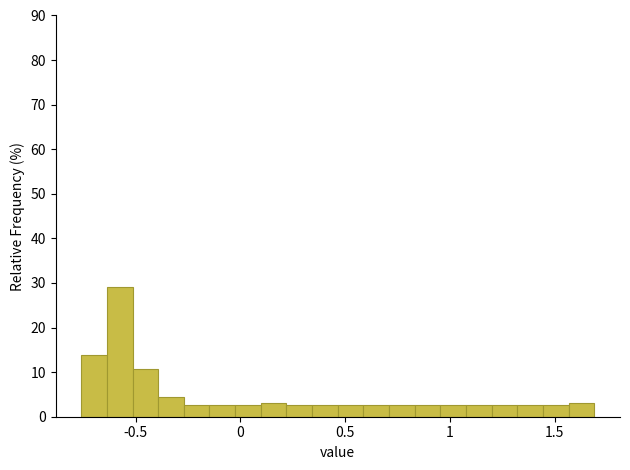

Around what value on the x-axis is the tallest bar? Give the approximate position of its centre, as read against the axis.

-0.60